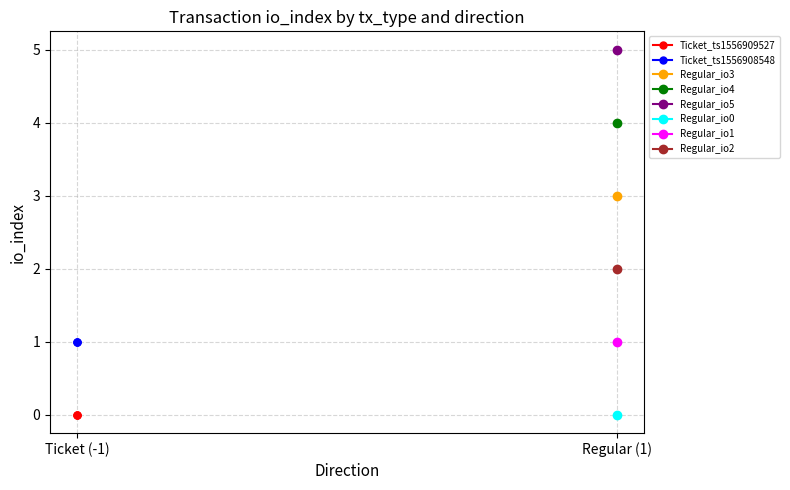

What is the total value across all series at Ticket (-1)?

1